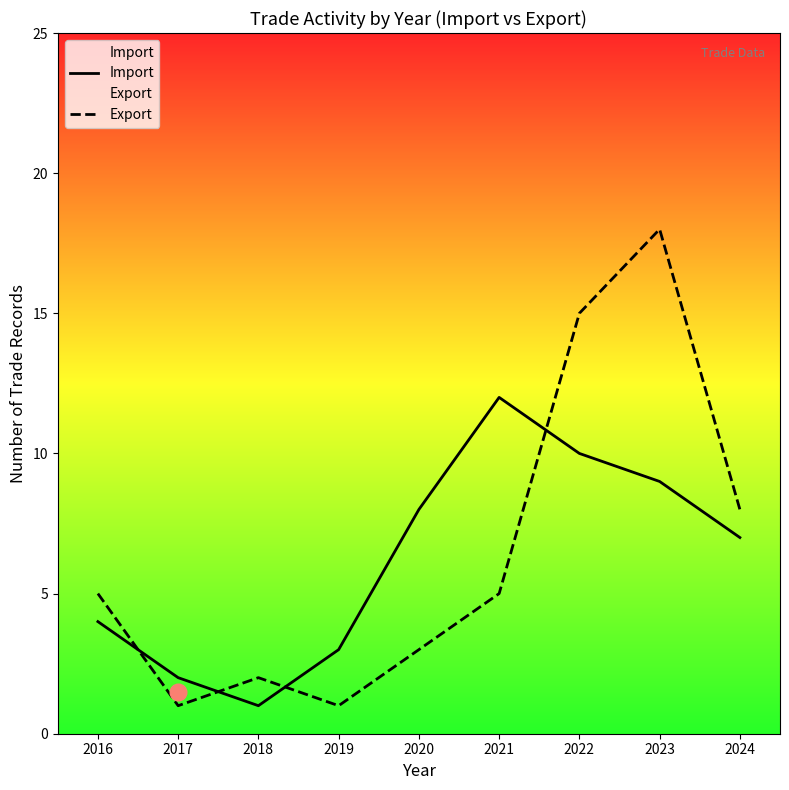

True or false: Import and Export intersect in this chart.

True